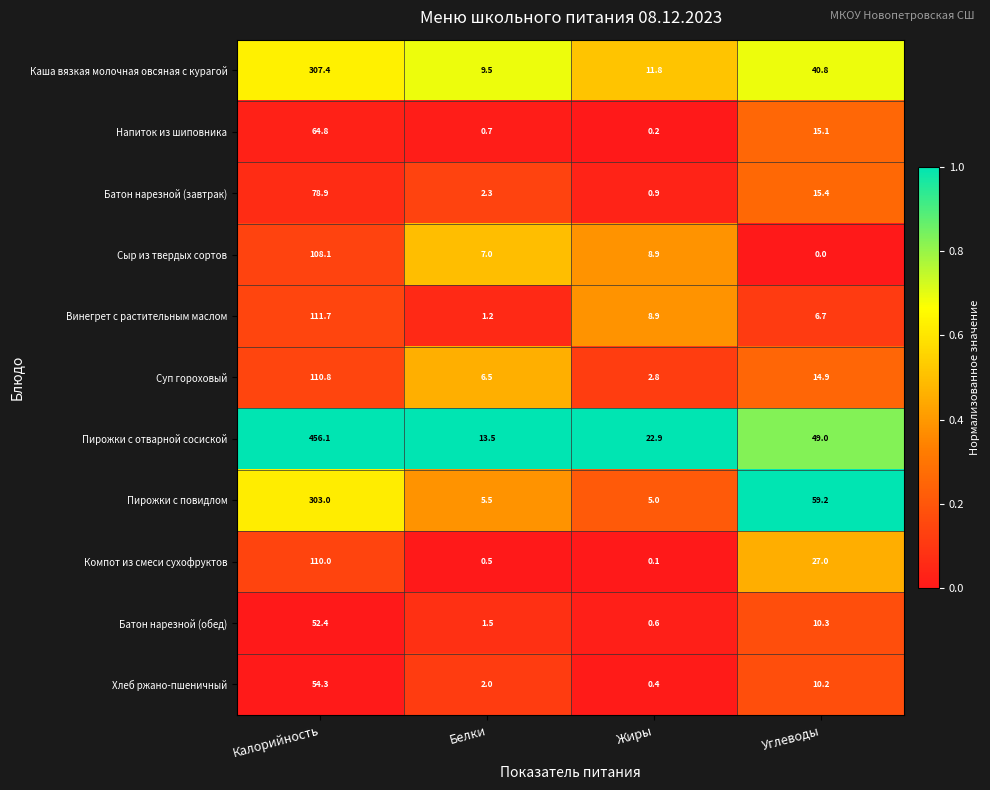

What is the average value of the Сыр из твердых сортов series?

31.0